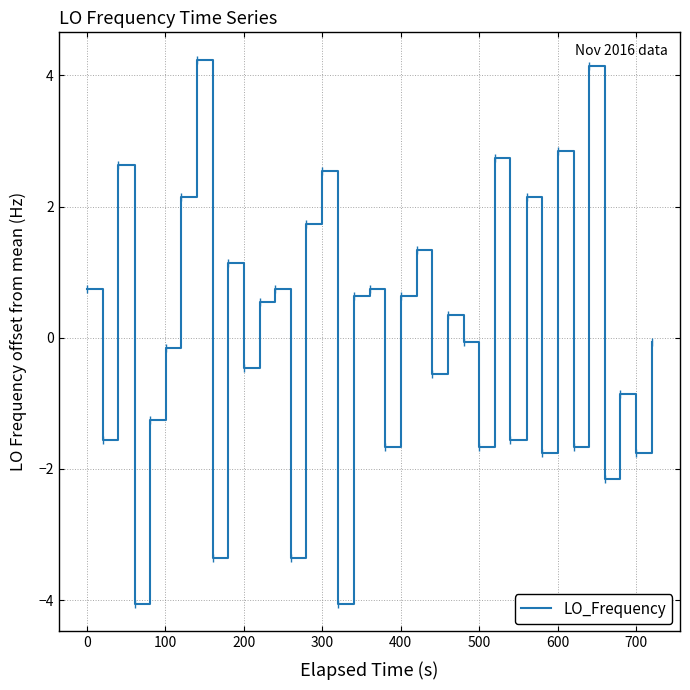

What is the maximum value shown in the chart?

4.2